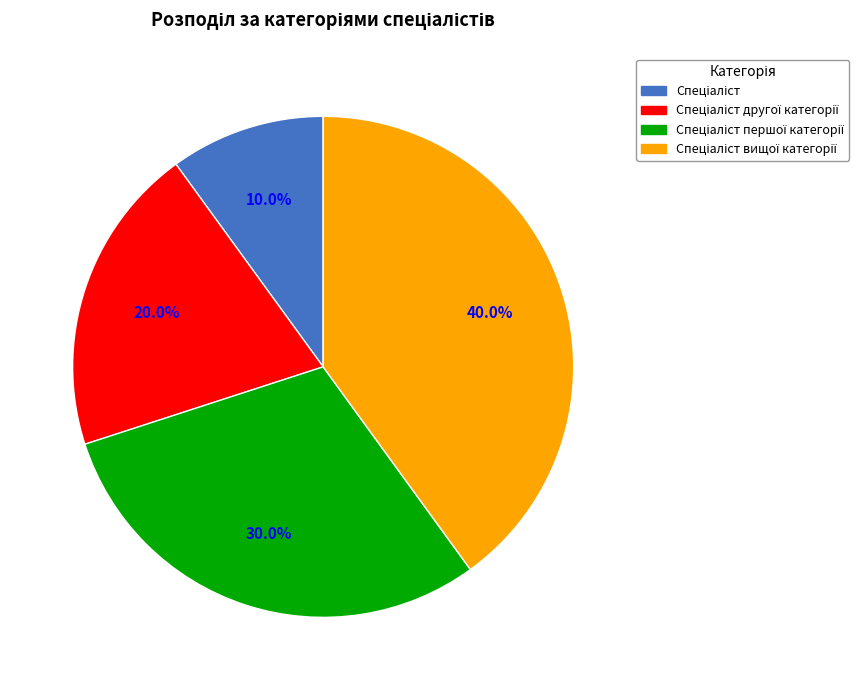

Does any single category account for the majority?

No